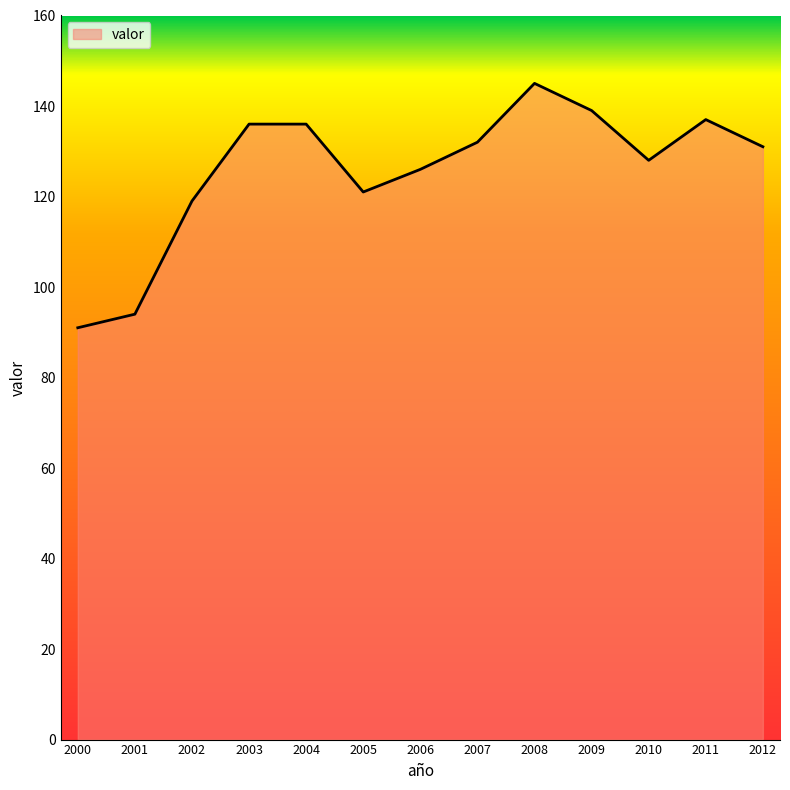

What is the sum of all values?

1635